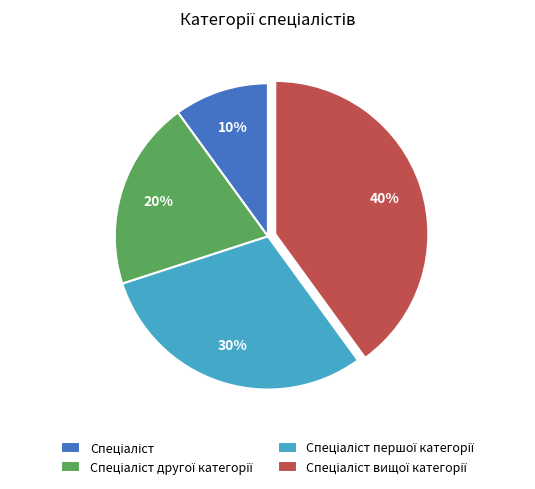

To the nearest percent, what is the difference between the largest and smallest slice percentages?

30%